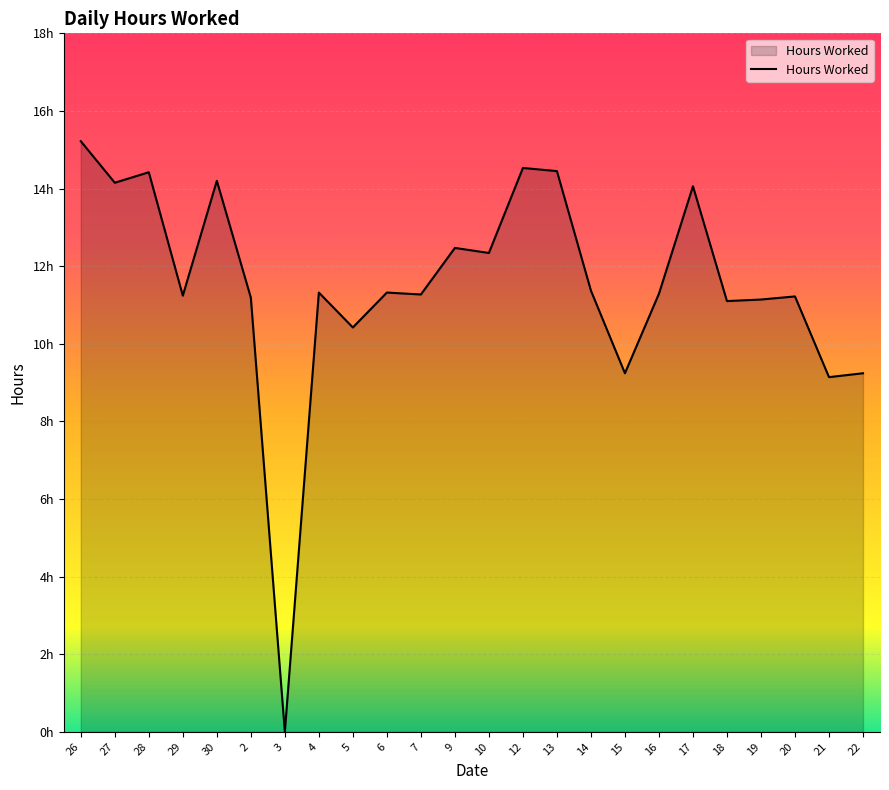

True or false: there are more than 1 points higher than both neighbors.

True